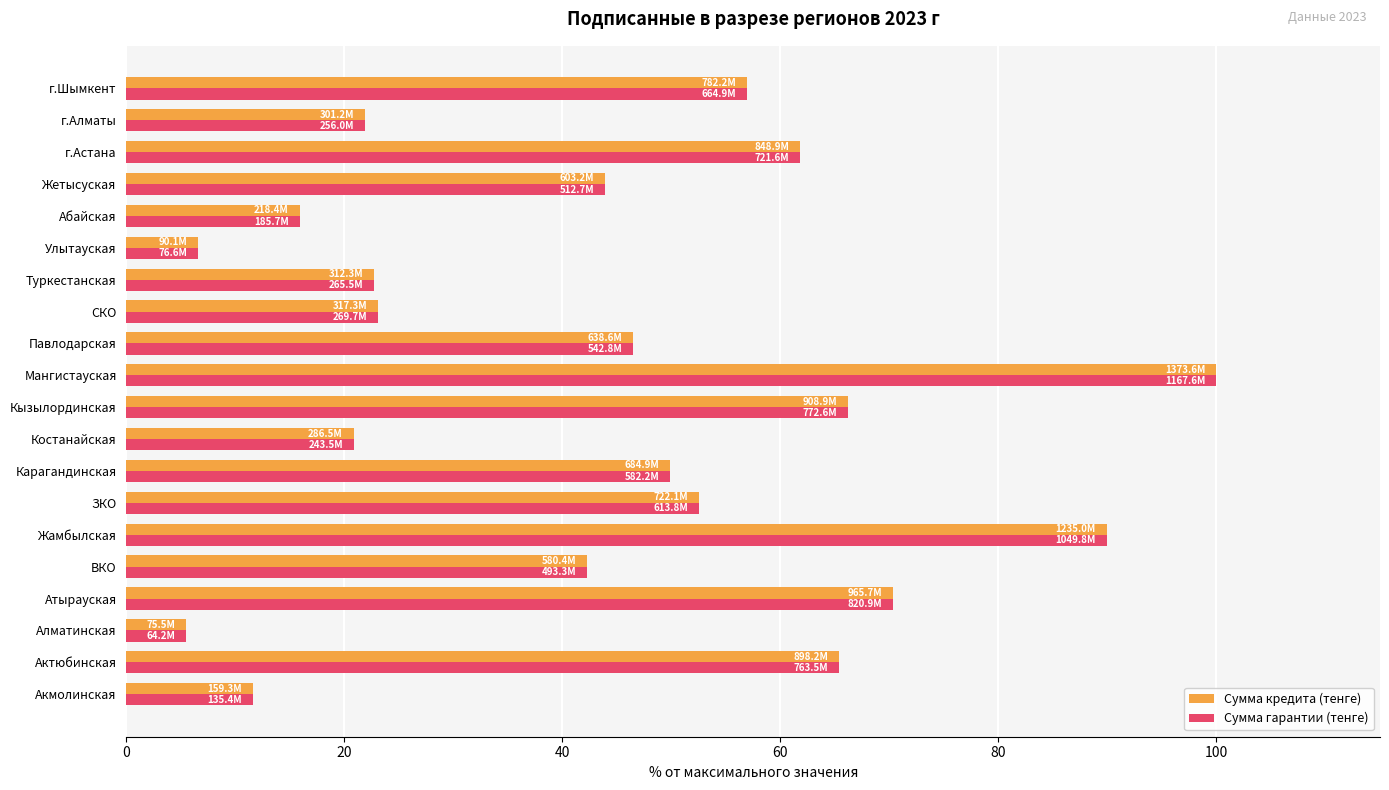

Is it true that Сумма гарантии (тенге) equals 63.9 at ВКО?

False